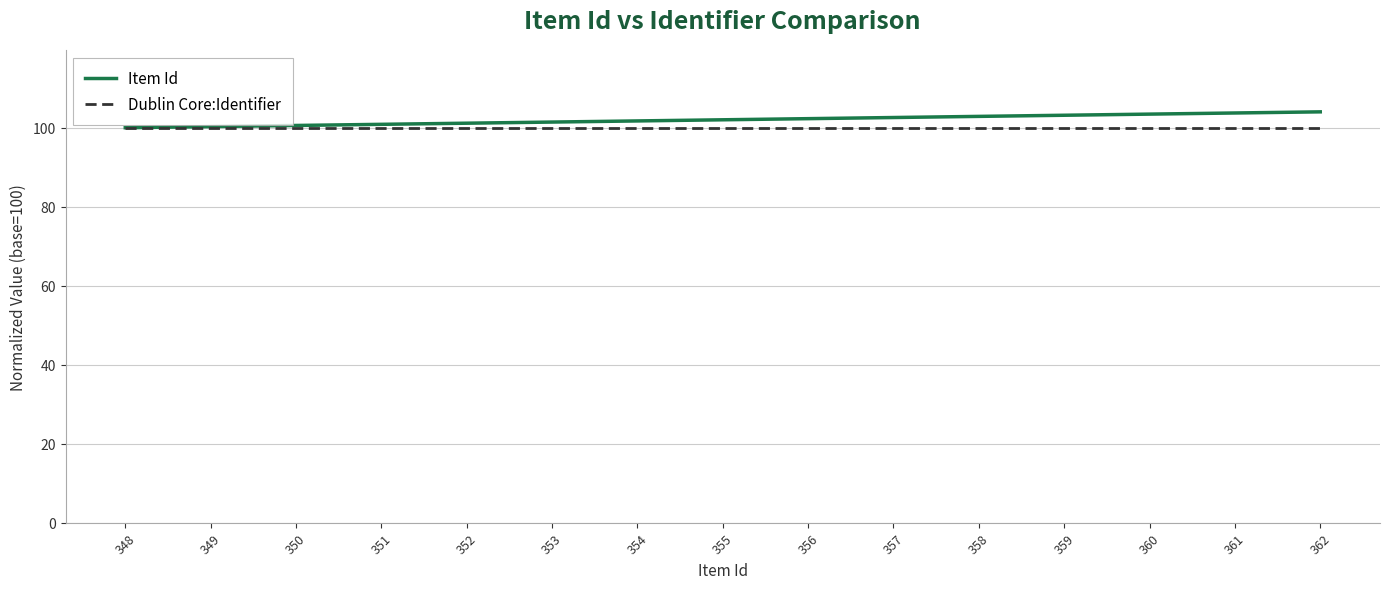

The Dublin Core:Identifier series shows 55.6 at 348. True or false?

False